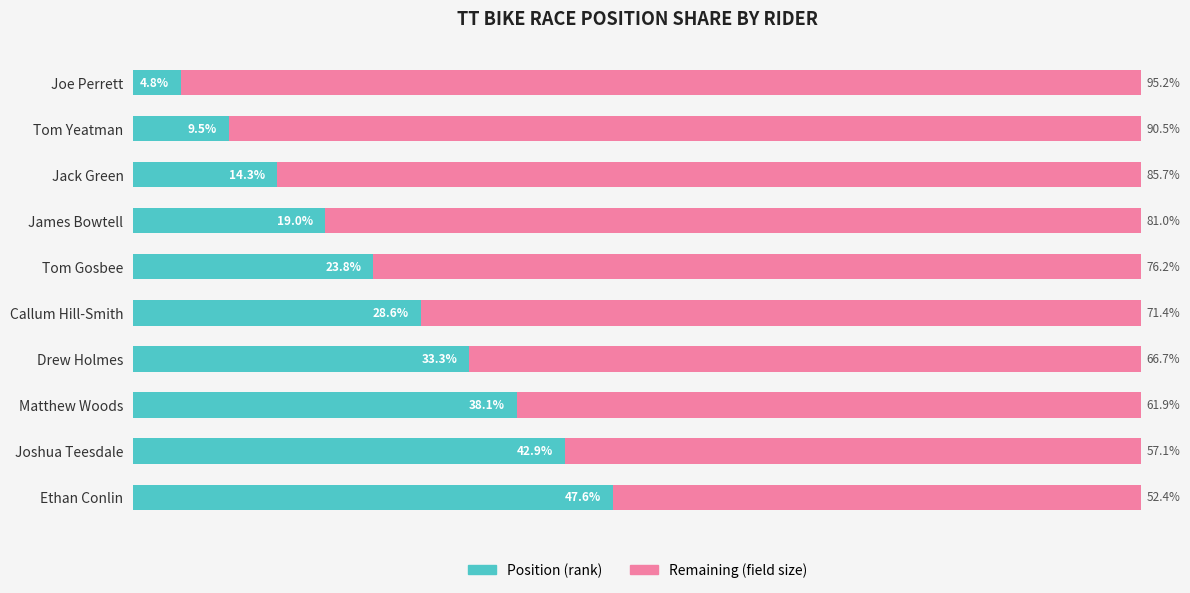

At which label does Position (rank) reach its peak?

Ethan Conlin